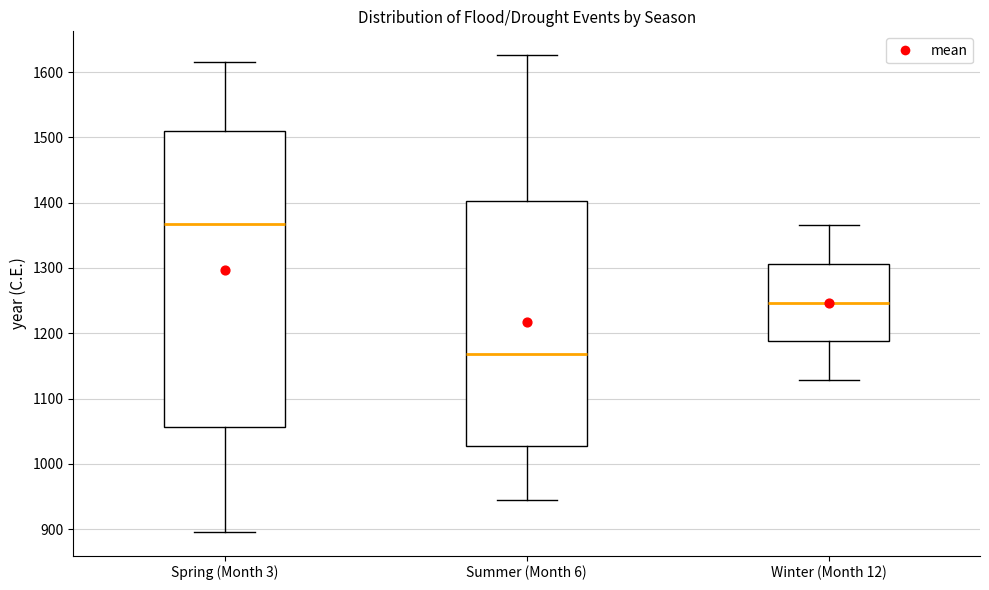

Which box has the highest median line?

Spring (Month 3)